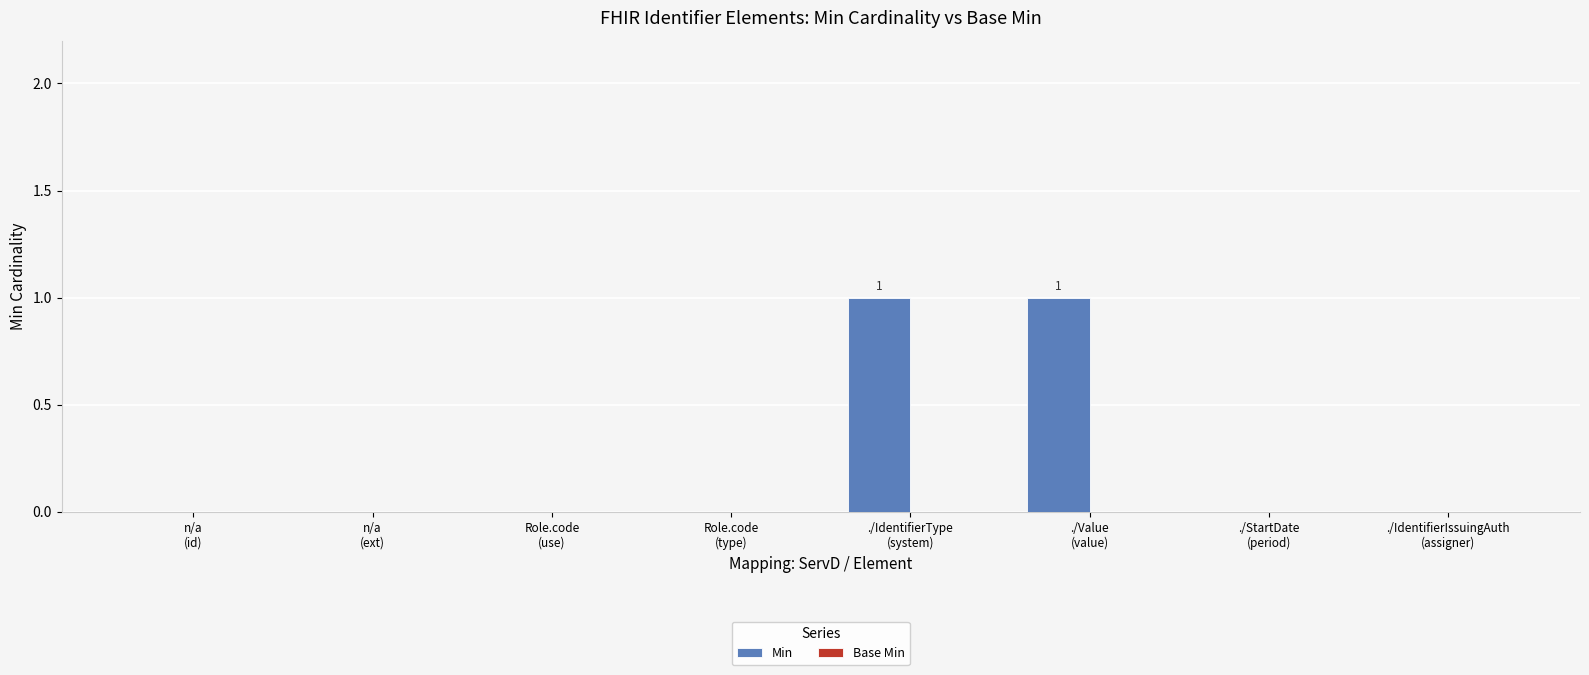

Count the number of categories in the chart.

8